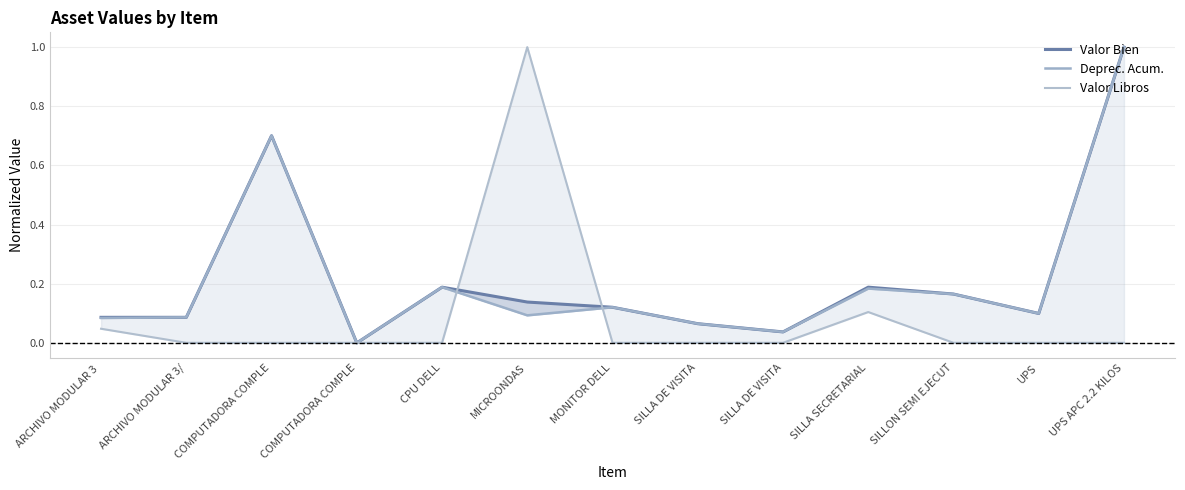

At UPS APC 2.2 KILOS, list the series in order from smallest to largest.

Valor Libros, Valor Bien, Deprec. Acum.